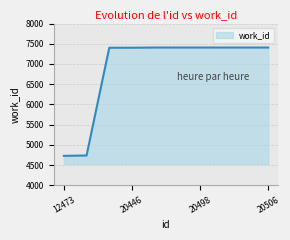

What is the difference between the maximum and minimum values?

2680